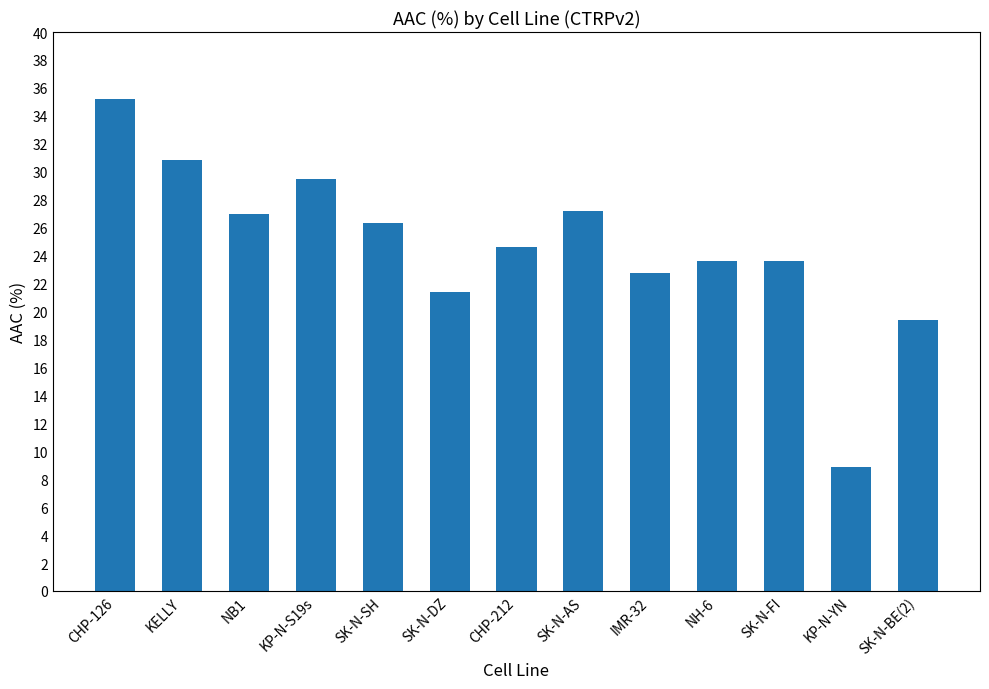

Is it true that the value at CHP-126 is 21.6?

False